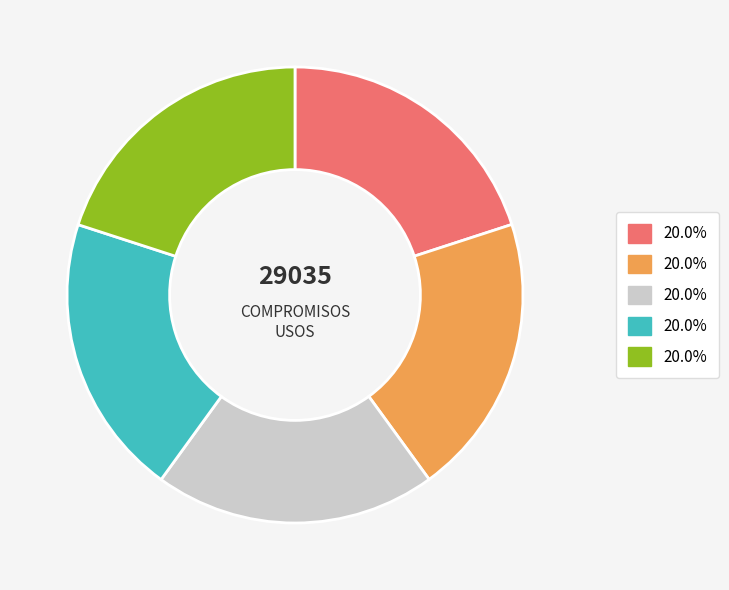

Is there a majority slice in this chart?

No